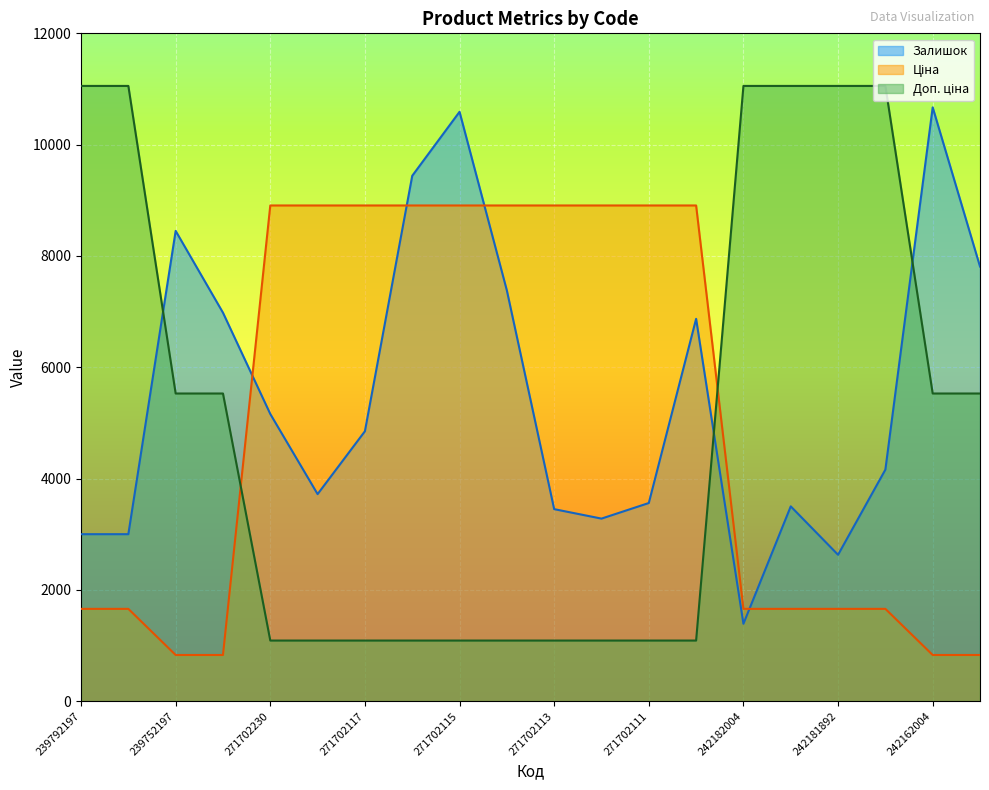

How many data points in Доп. ціна are above 5528?

6